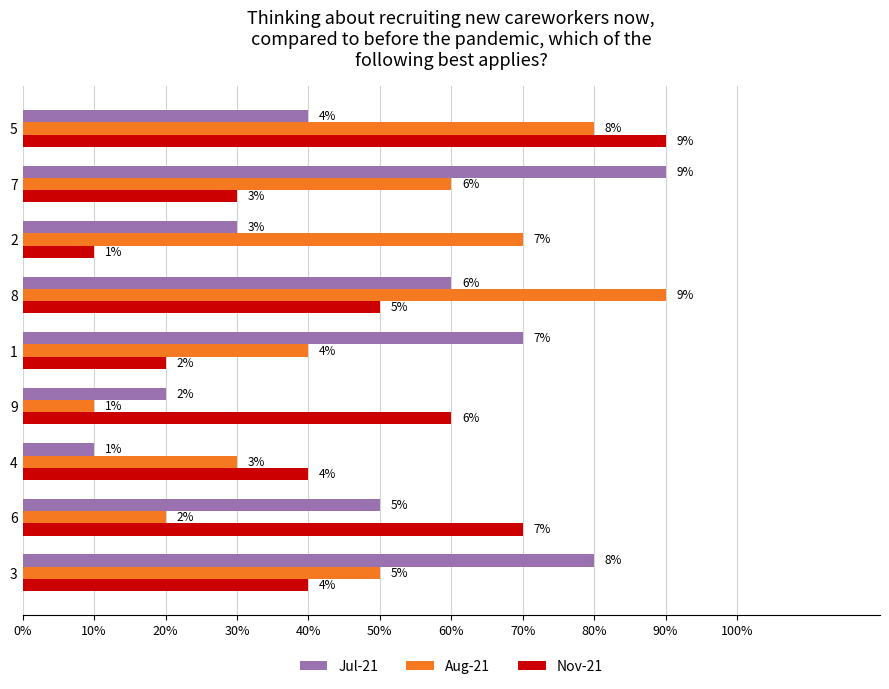

What are all the series names shown in the legend?

Jul-21, Aug-21, Nov-21